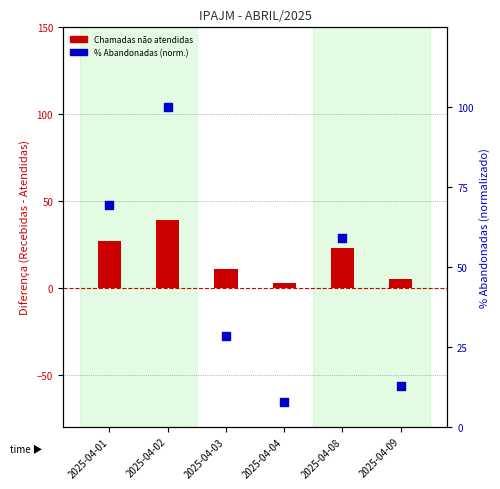

What is the total value across all series at 2025-04-04?

10.7